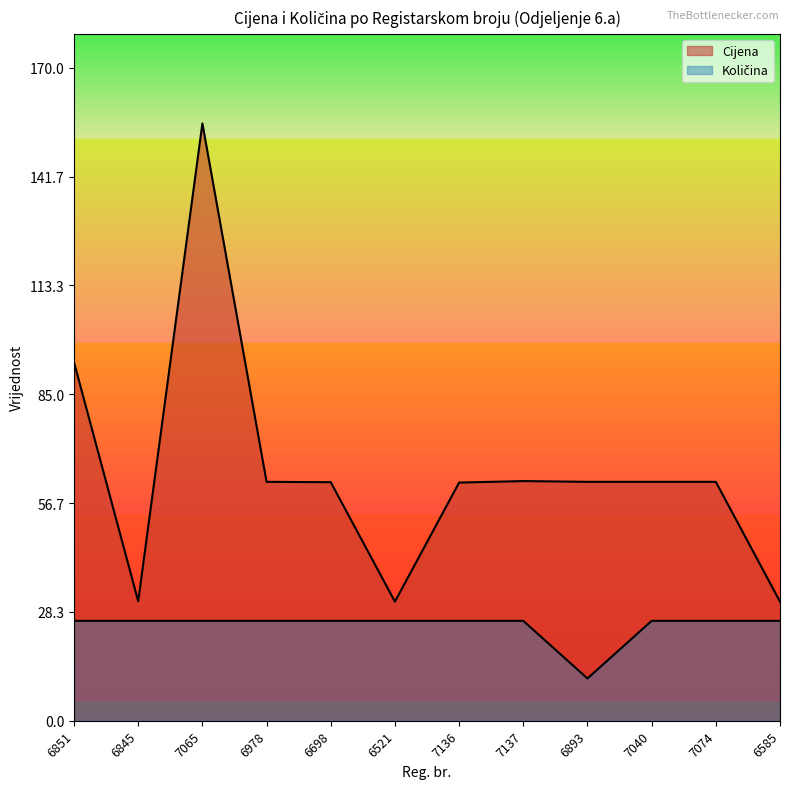

Where is the first local minimum for Količina?

6893